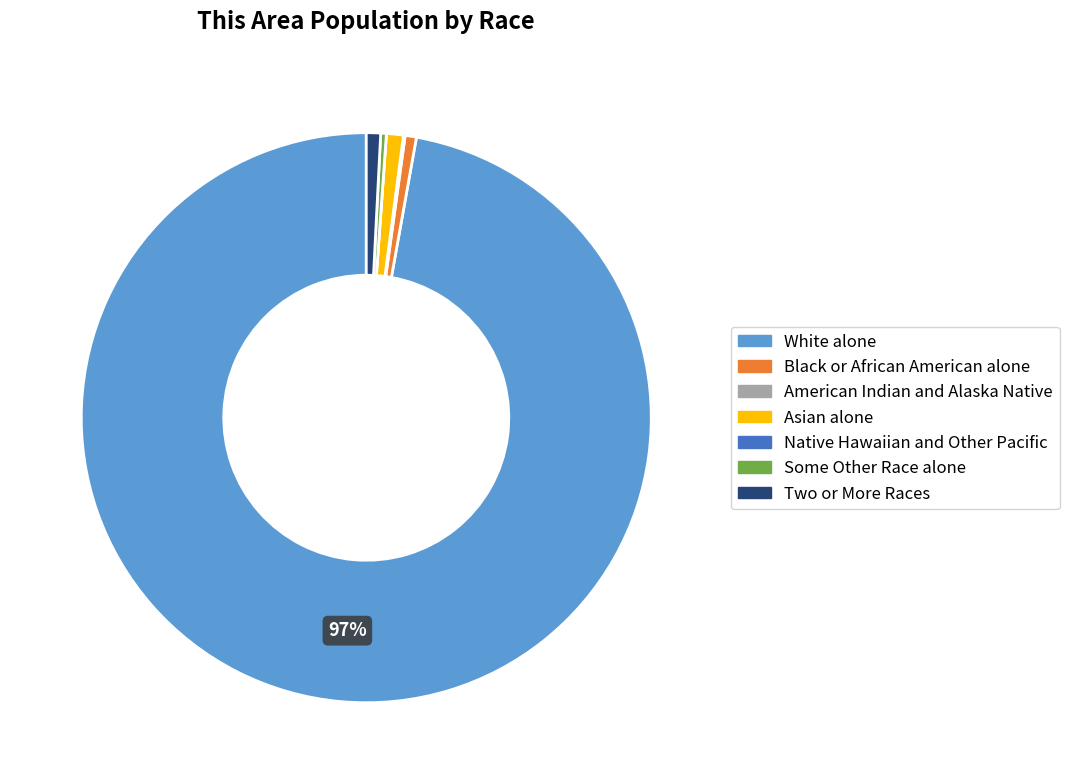

Which has a higher value, White alone or Black or African American alone?

White alone